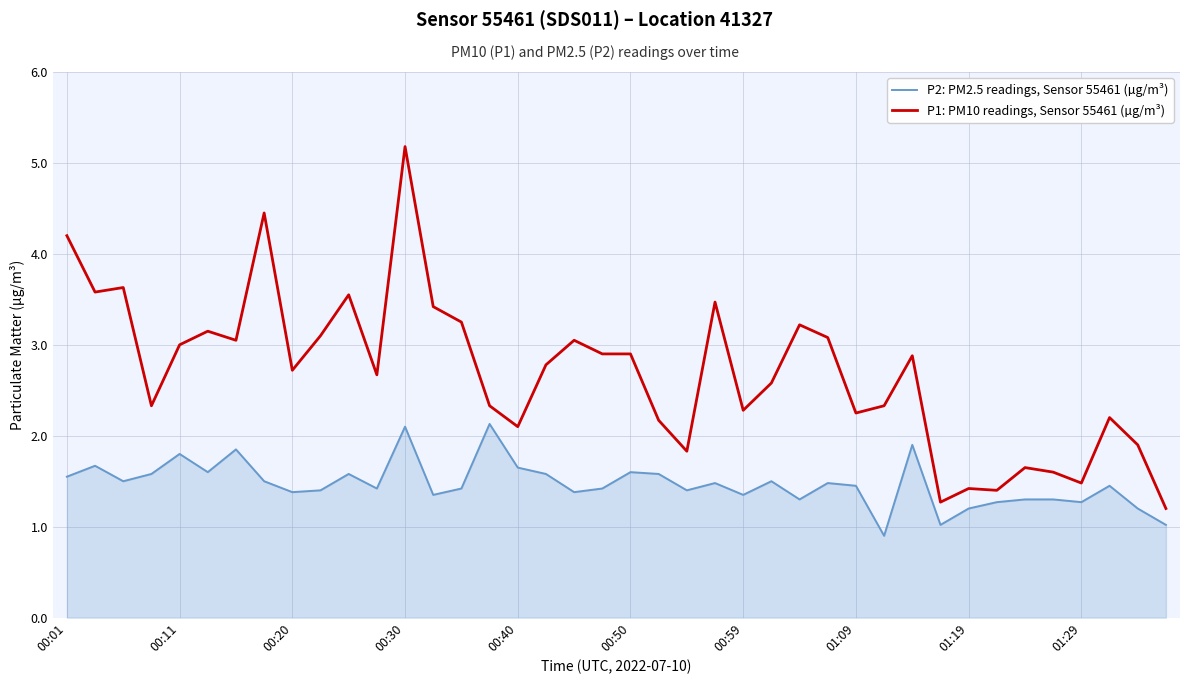

True or false: P1: PM10 readings, Sensor 55461 (µg/m³) and P2: PM2.5 readings, Sensor 55461 (µg/m³) cross at least once.

False